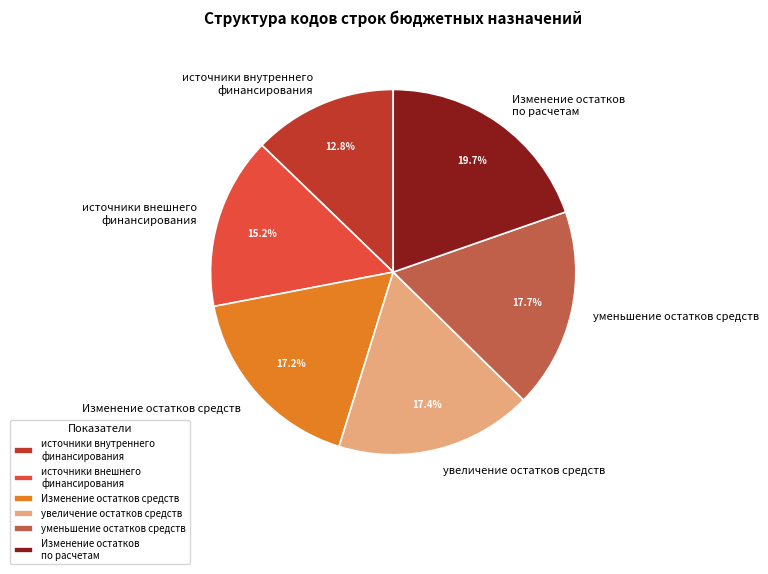

How much of the chart is everything except источники внешнего финансирования?

84.8%